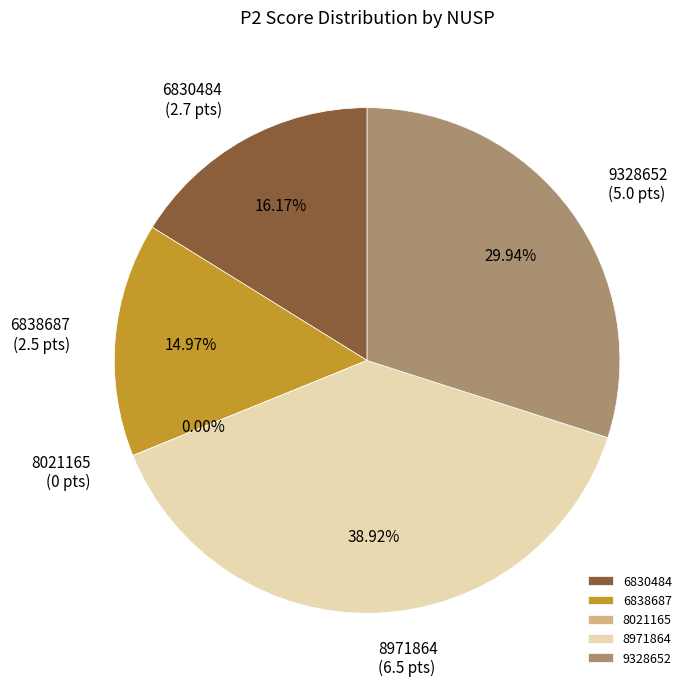

Approximately how many times larger is the value at 8971864 compared to 6838687?

2.6